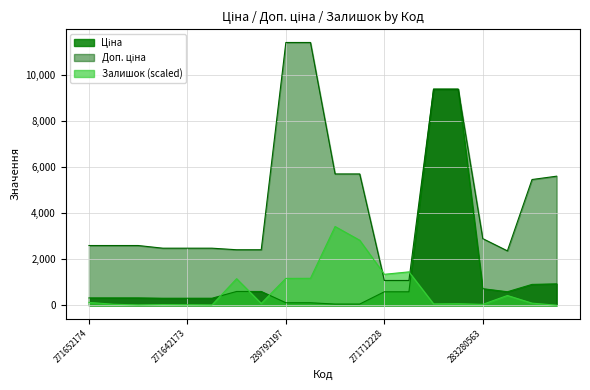

Is it true that Залишок equals 64.8 at 273702193?

True